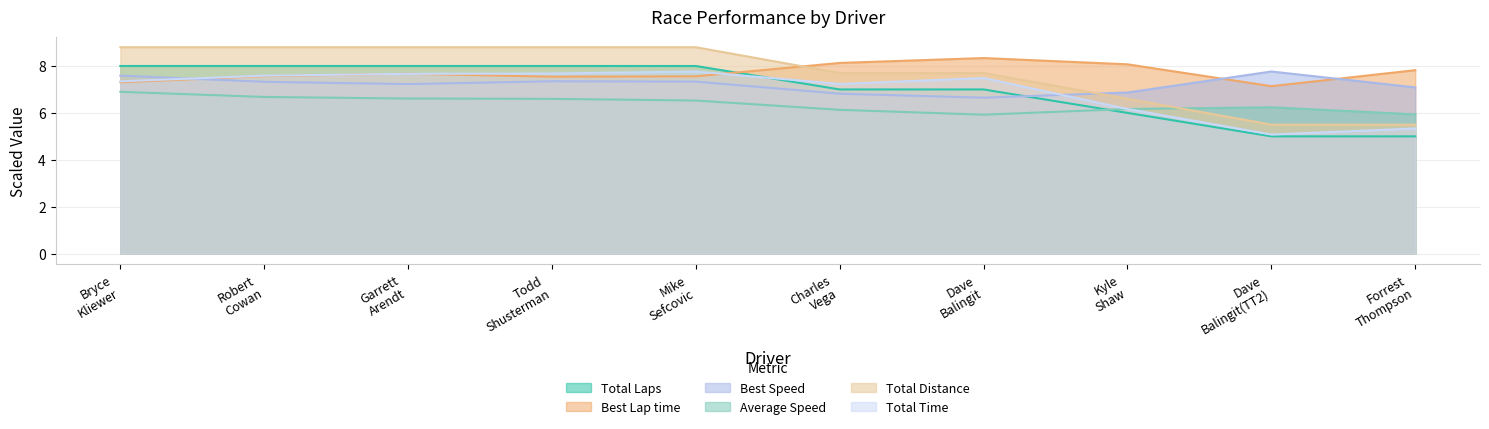

What is the sum of all Best Speed values?

72.0